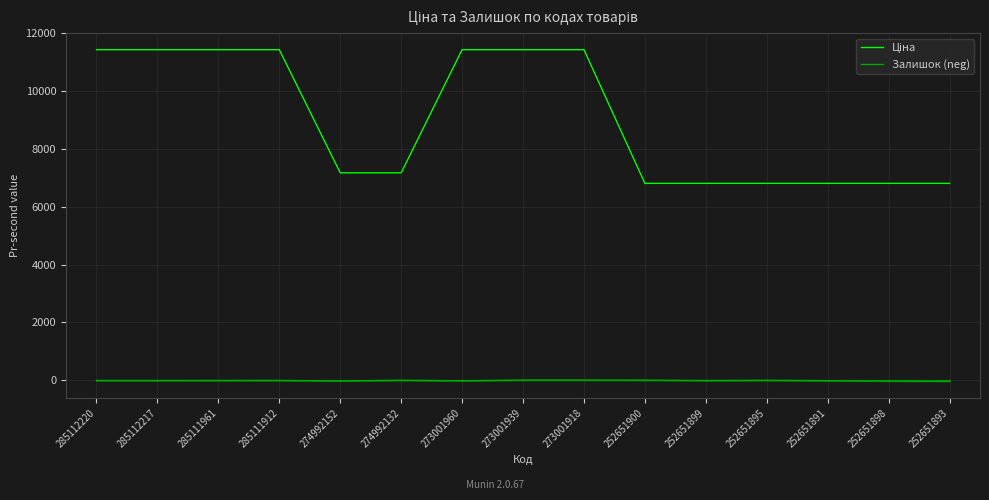

What is the difference between the second highest and minimum values in the Залишок (neg) series?

43.0